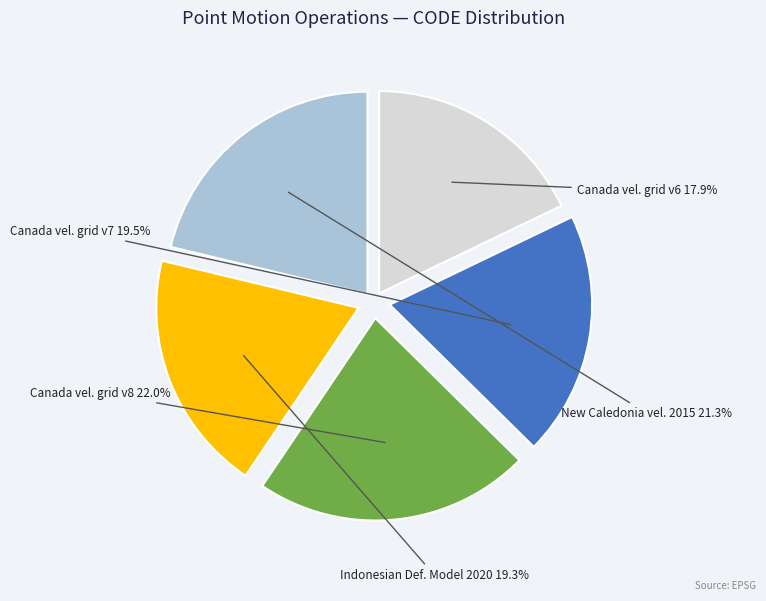

Is there a majority slice in this chart?

No